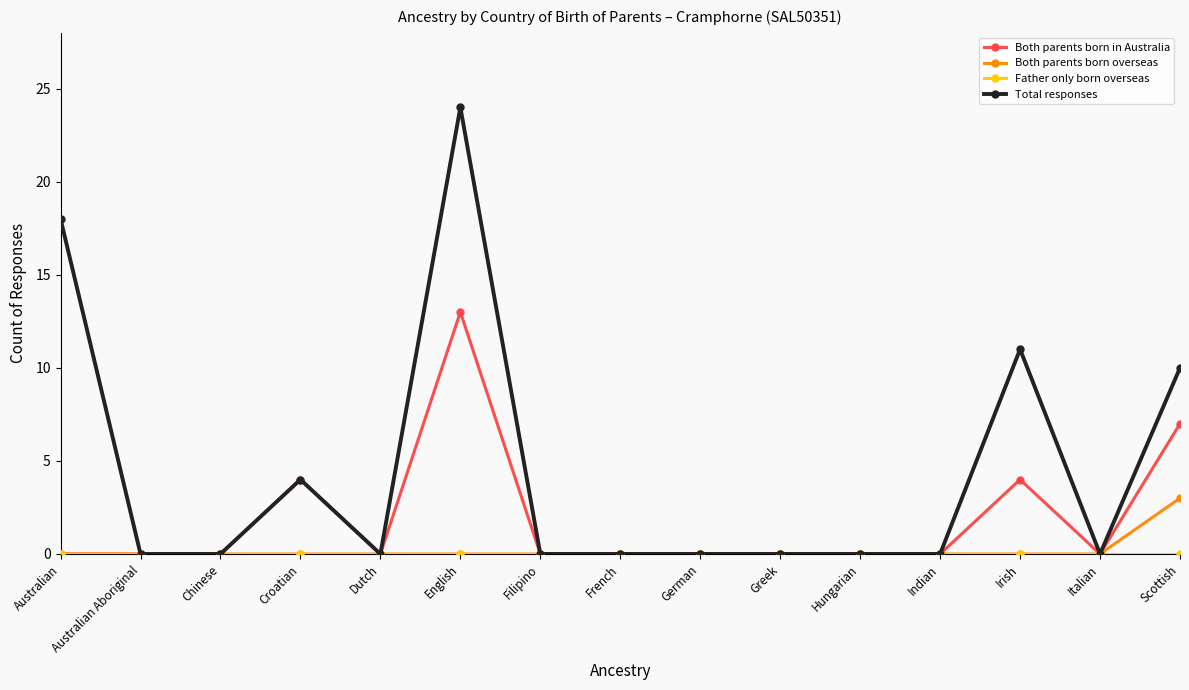

Where is Total responses nearest to the value 12?

Irish